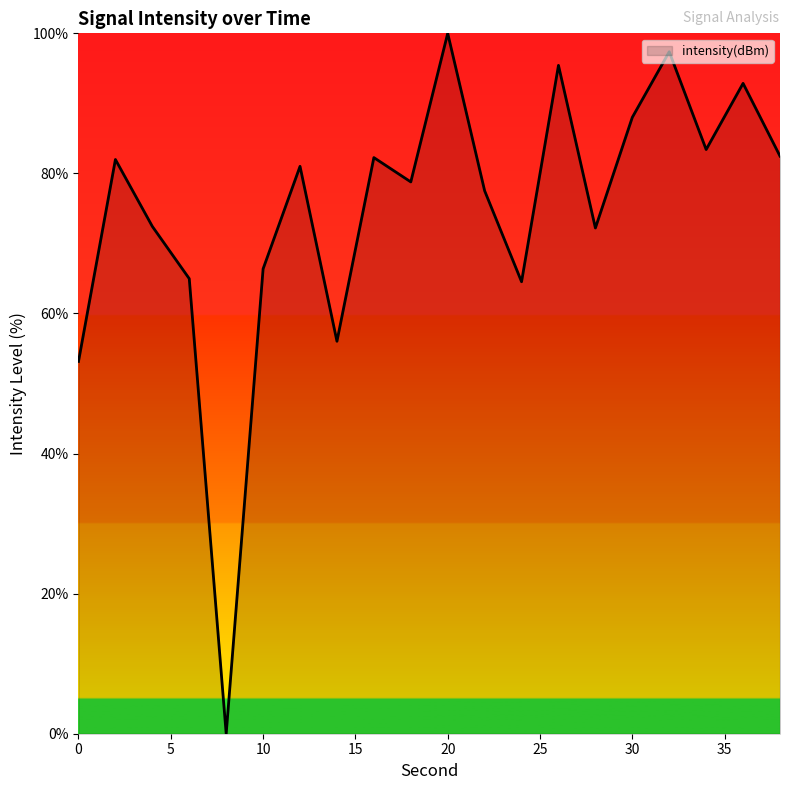

What is the maximum value shown in the chart?

100.0